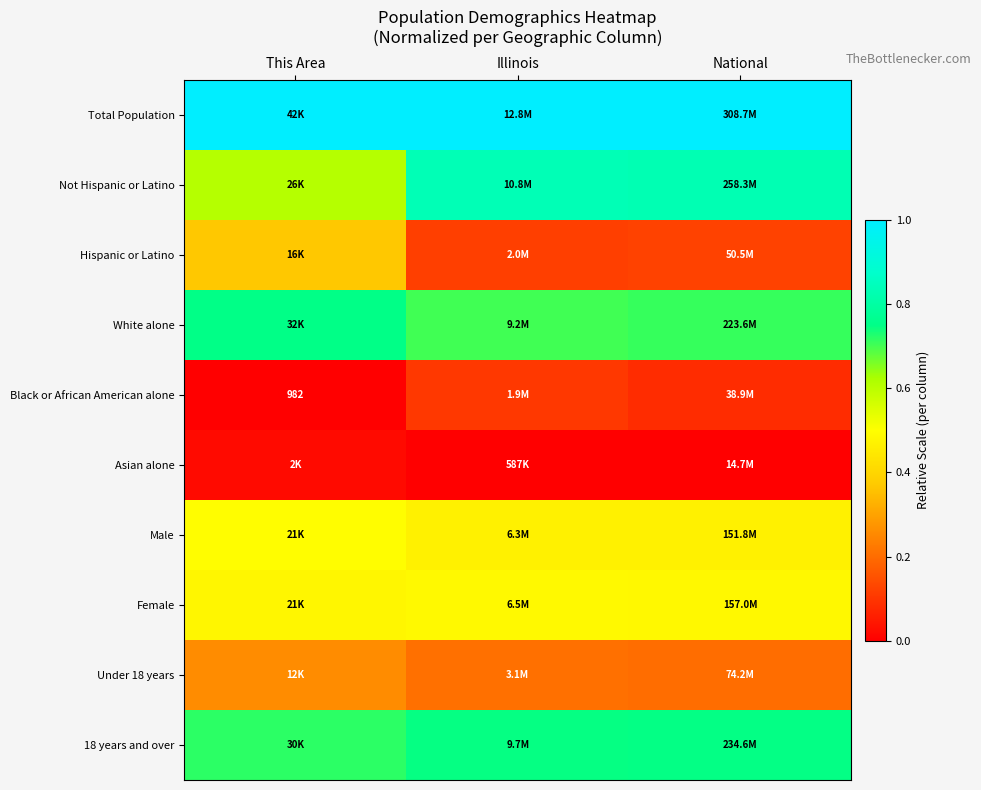

At Illinois, list the series in order from largest to smallest.

Total Population, Not Hispanic or Latino, 18 years and over, White alone, Female, Male, Under 18 years, Hispanic or Latino, Black or African American alone, Asian alone